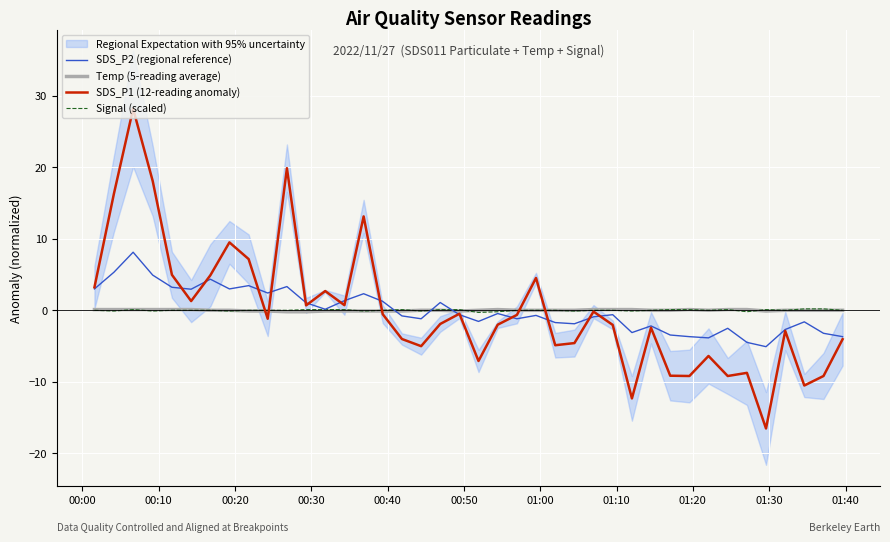

What is the maximum value for SDS_P2 (regional reference)?

8.1